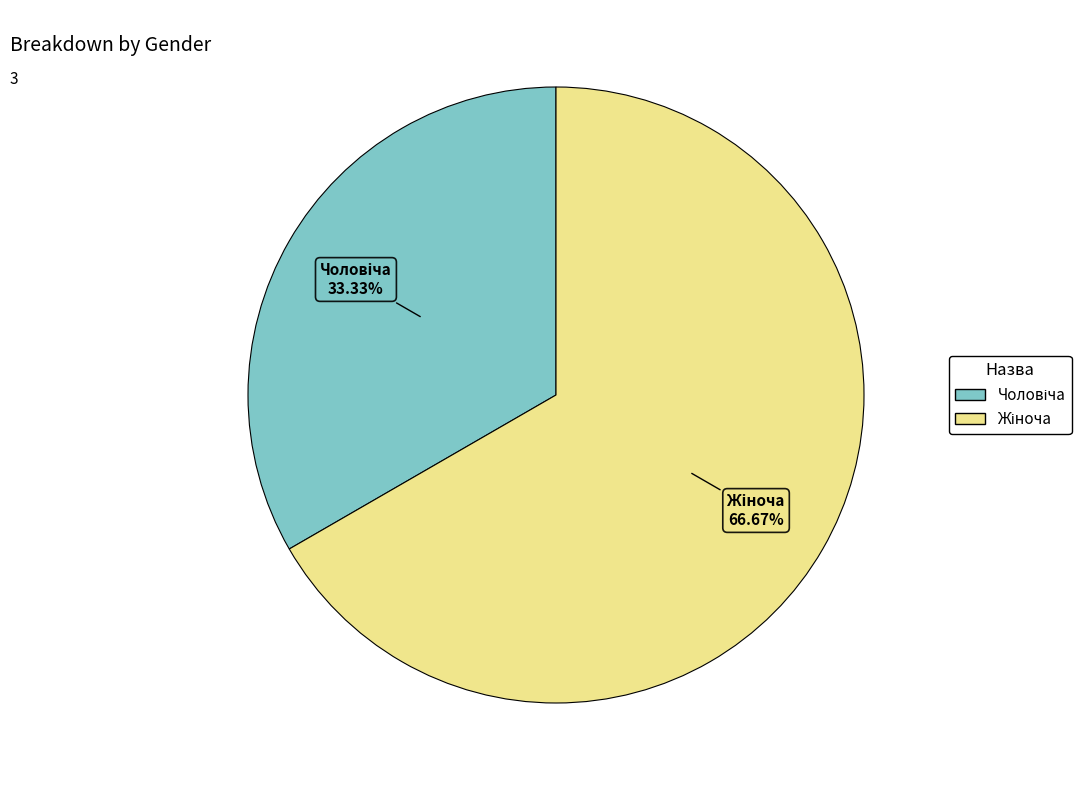

Is there any slice that represents more than half of the pie?

Yes